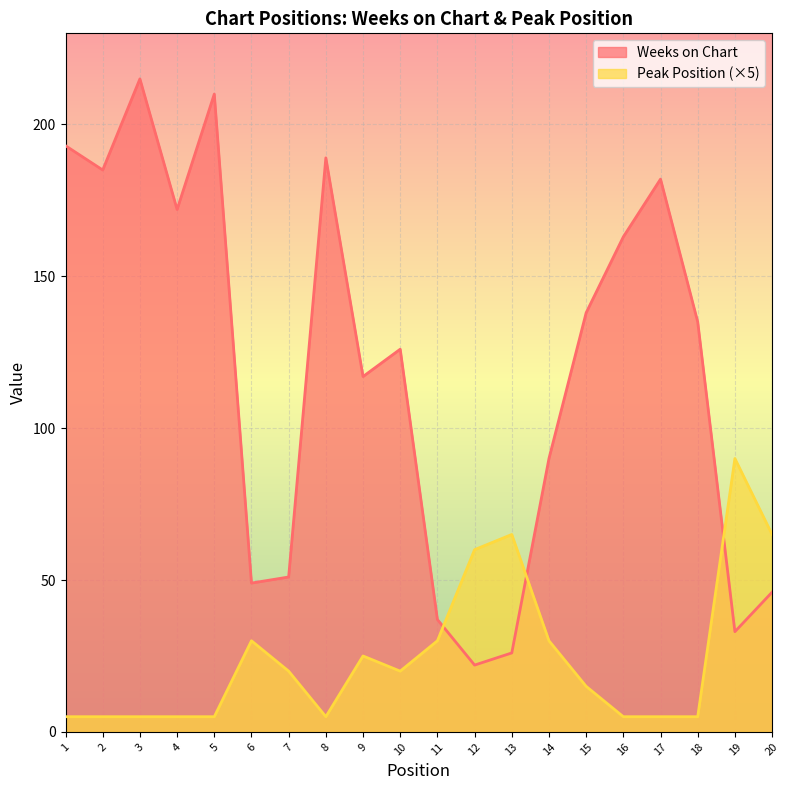

What is the difference between the Weeks on Chart values at 11 and 14?

53